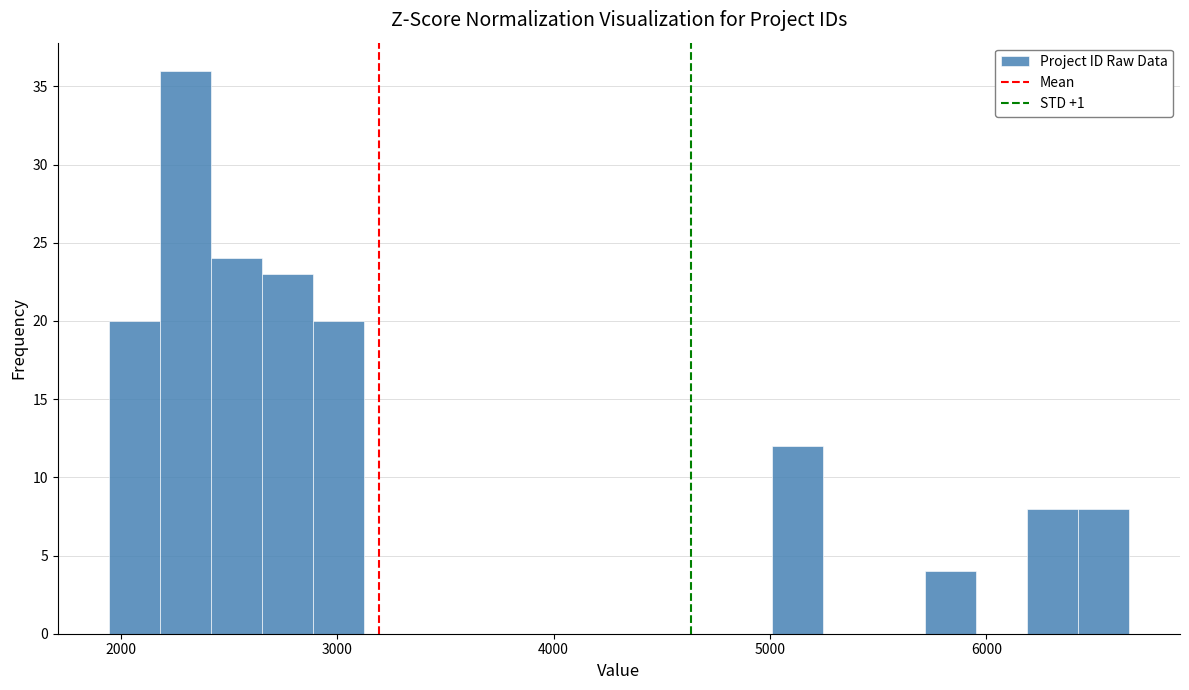

Around what value on the x-axis is the tallest bar? Give the approximate position of its centre, as read against the axis.

2300